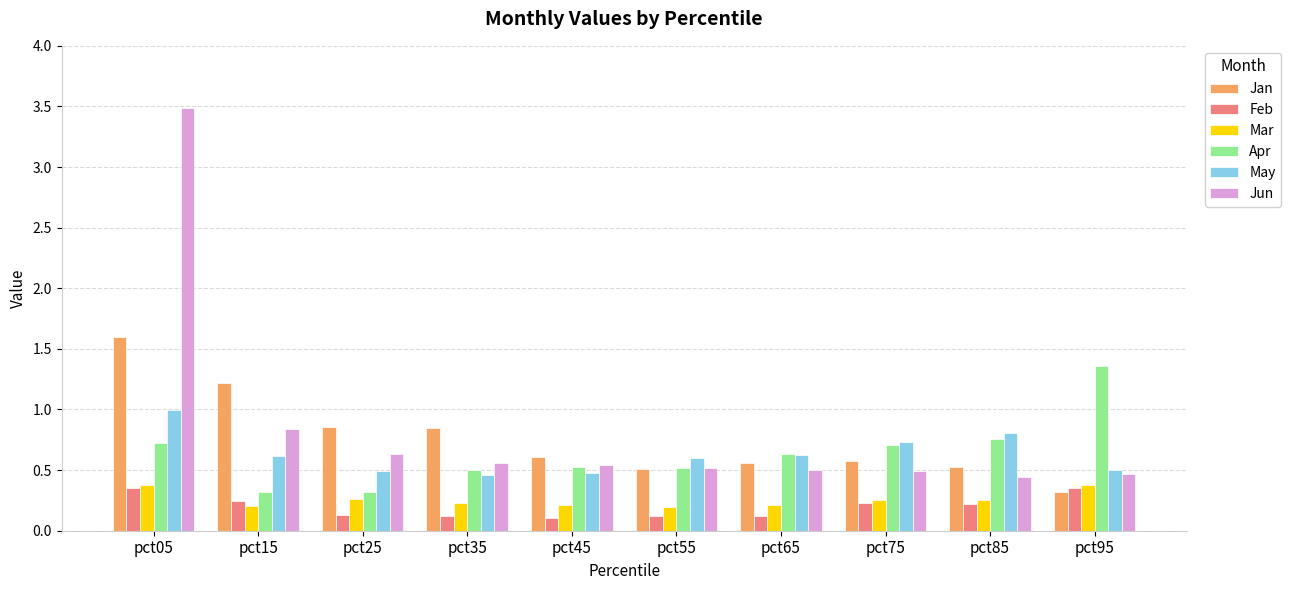

What is the maximum value for Jun?

3.5